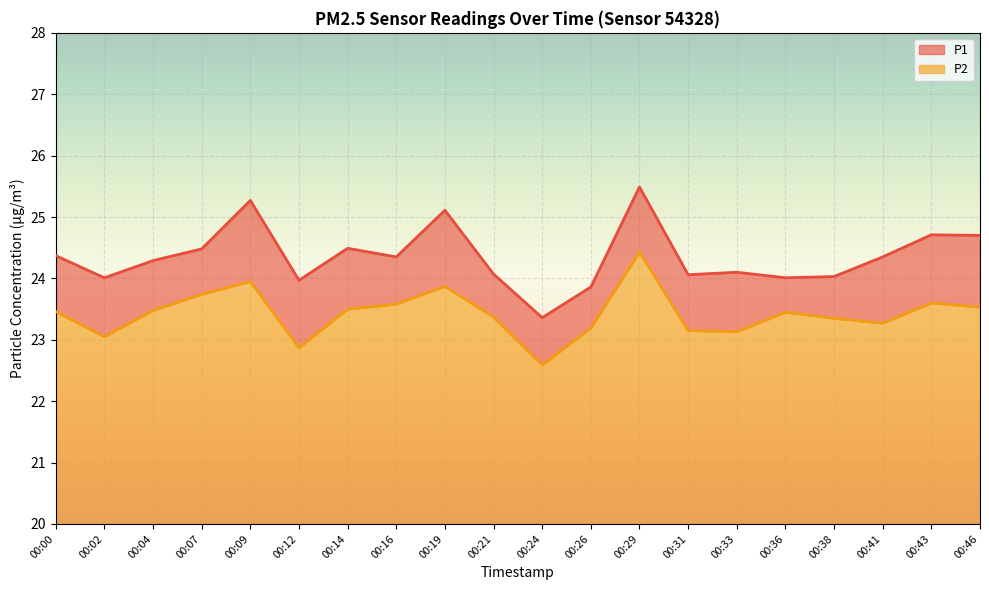

Reading right to left, transcribe all the data shown in this chart.

P1 line: 00:46=24.7	00:43=24.7	00:41=24.4	00:38=24.0	00:36=24.0	00:33=24.1	00:31=24.1	00:29=25.5	00:26=23.9	00:24=23.4	00:21=24.1	00:19=25.1	00:16=24.4	00:14=24.5	00:12=24.0	00:09=25.3	00:07=24.5	00:04=24.3	00:02=24.0	00:00=24.4
P2 line: 00:46=23.5	00:43=23.6	00:41=23.3	00:38=23.4	00:36=23.4	00:33=23.1	00:31=23.1	00:29=24.4	00:26=23.2	00:24=22.6	00:21=23.4	00:19=23.9	00:16=23.6	00:14=23.5	00:12=22.9	00:09=23.9	00:07=23.7	00:04=23.5	00:02=23.1	00:00=23.5